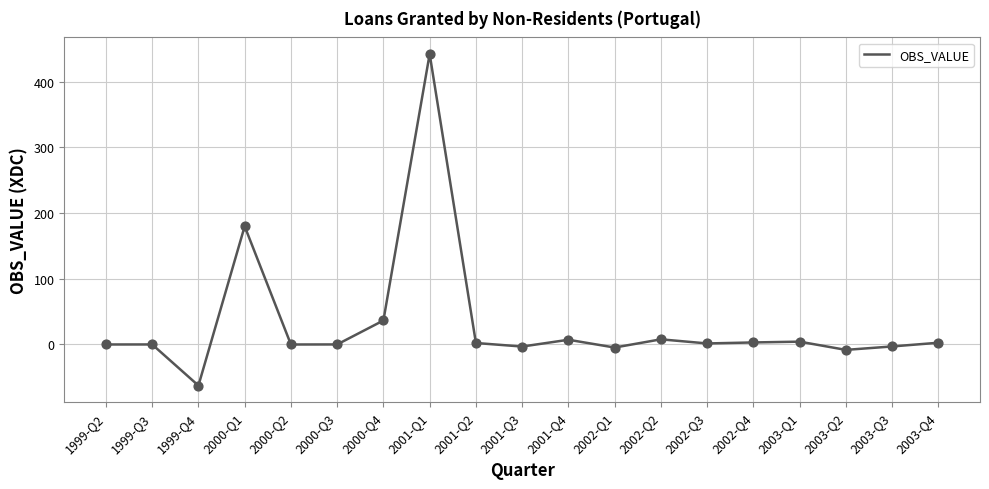

Between 2001-Q1 and 2002-Q4, which is larger?

2001-Q1